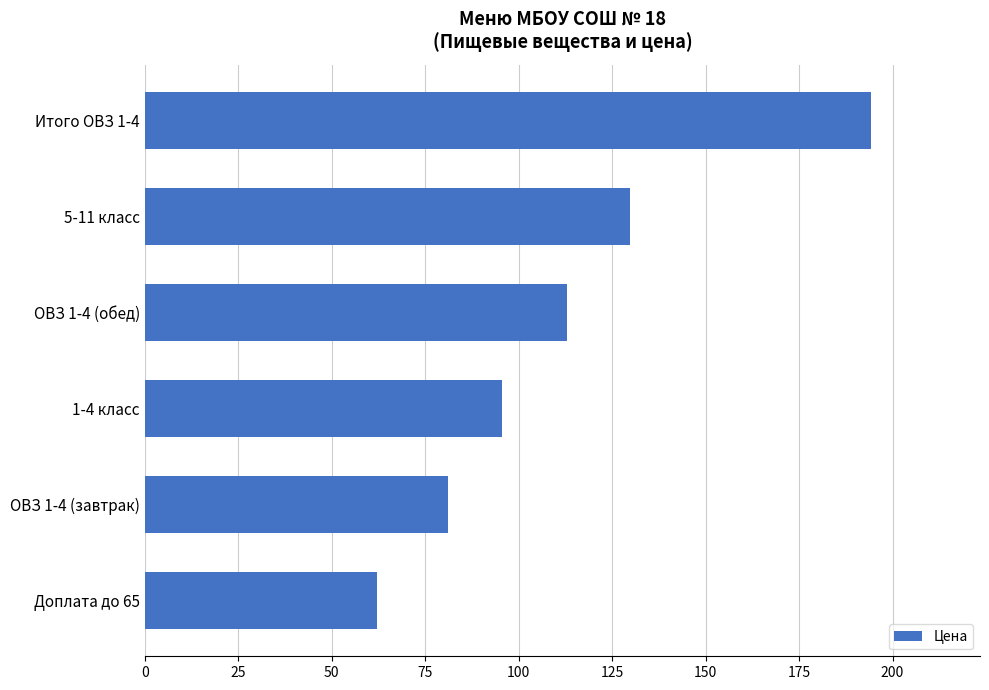

What is the average value?

112.6